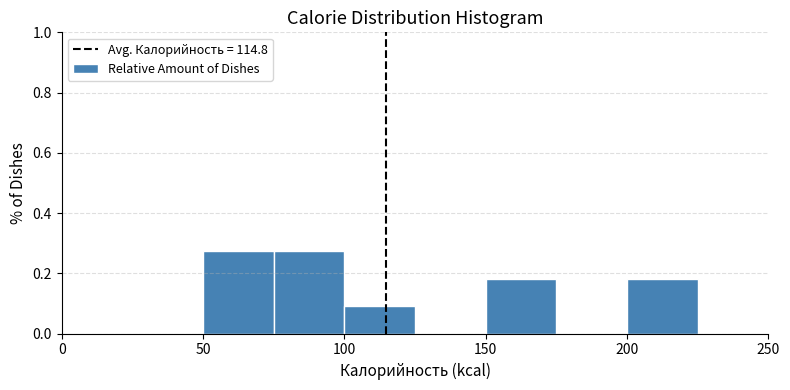

What is the height of the bar covering 150 to 175 on the x-axis? The values are not printed on the chart, so give them approximately, as read against the axis.

0.18